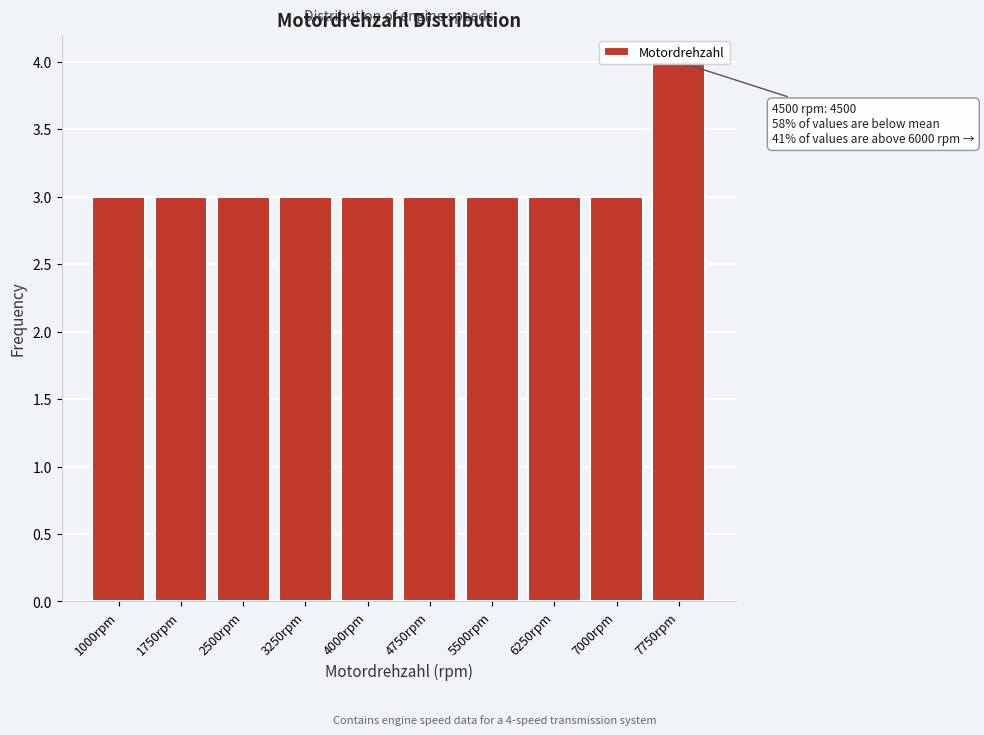

Approximately how many times larger is the value at 1750rpm compared to 4000rpm?

1.0